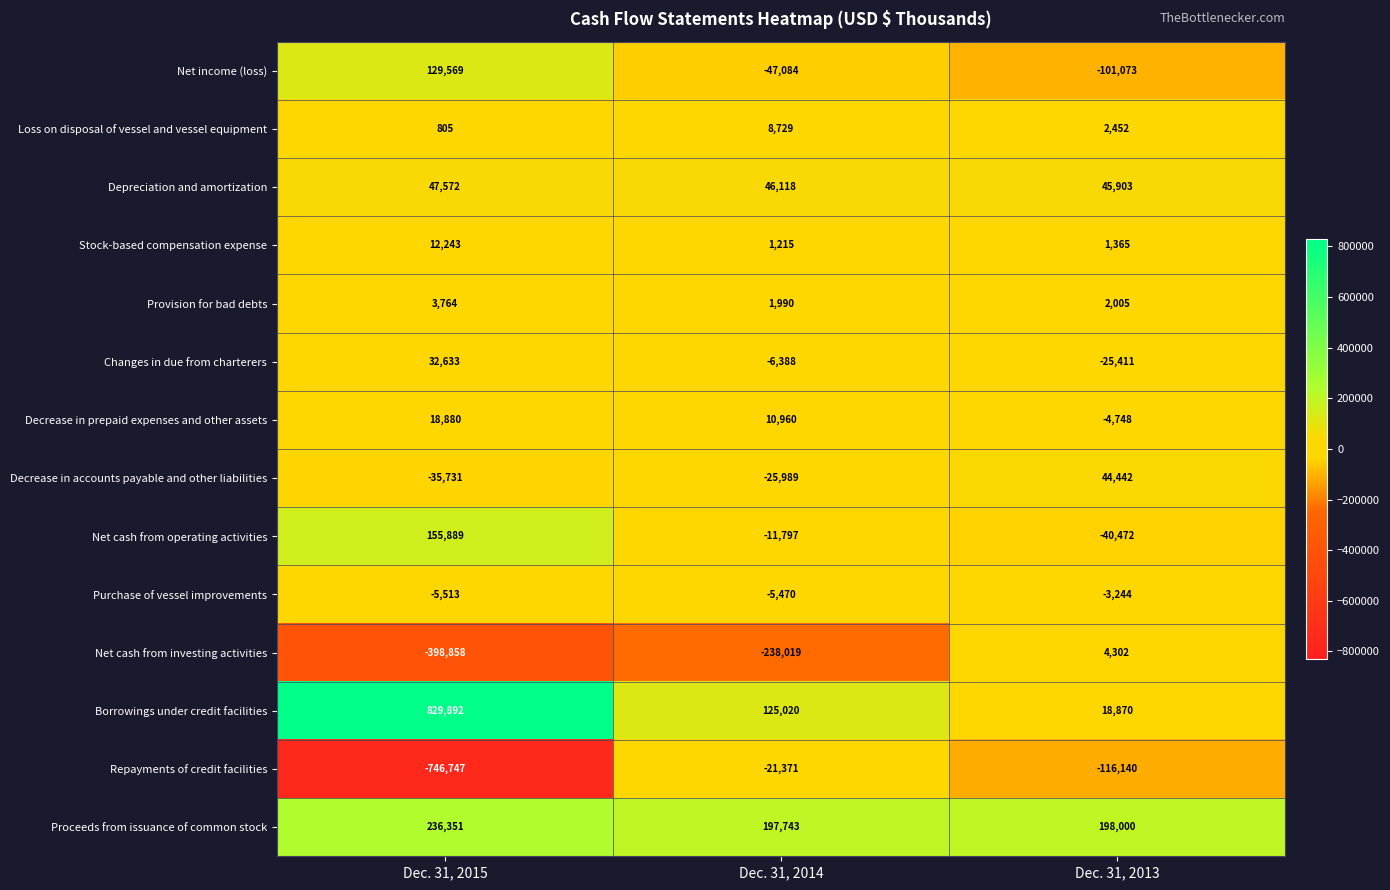

At which category is the sum across all series the highest?

Dec. 31, 2015